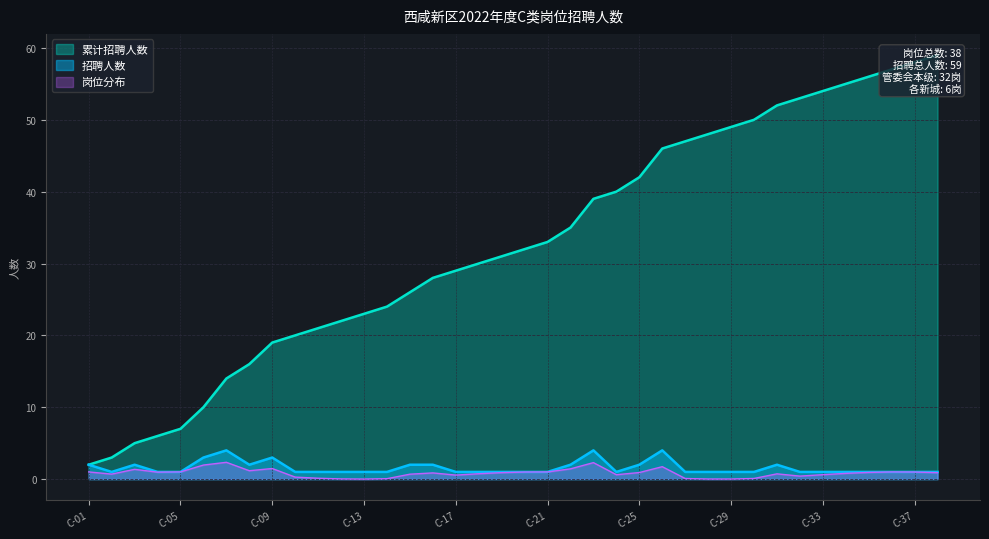

Count the number of categories in the chart.

38